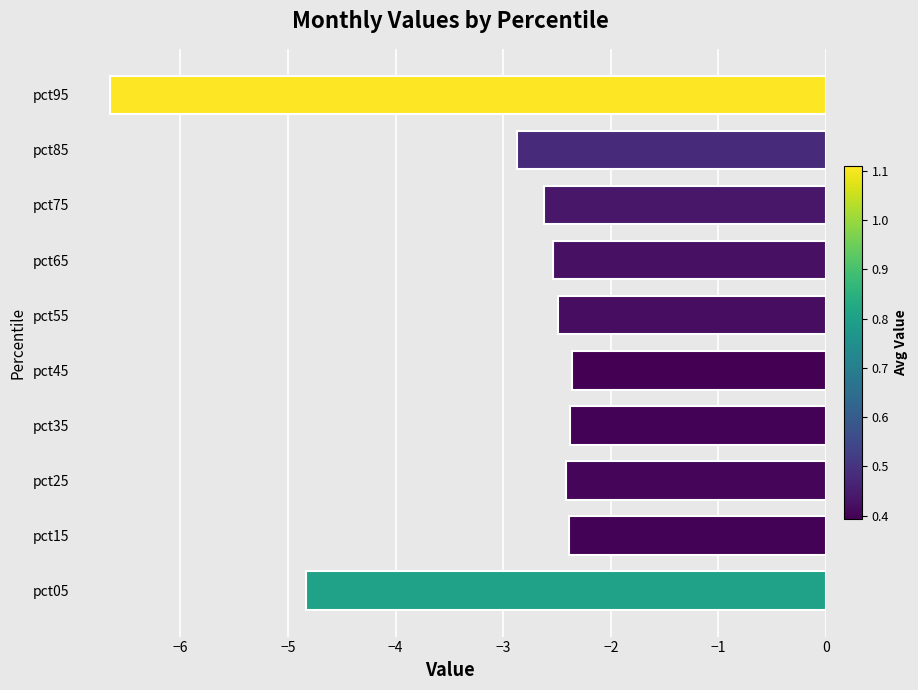

What is the sum of the values at pct45 and pct85?

-5.2